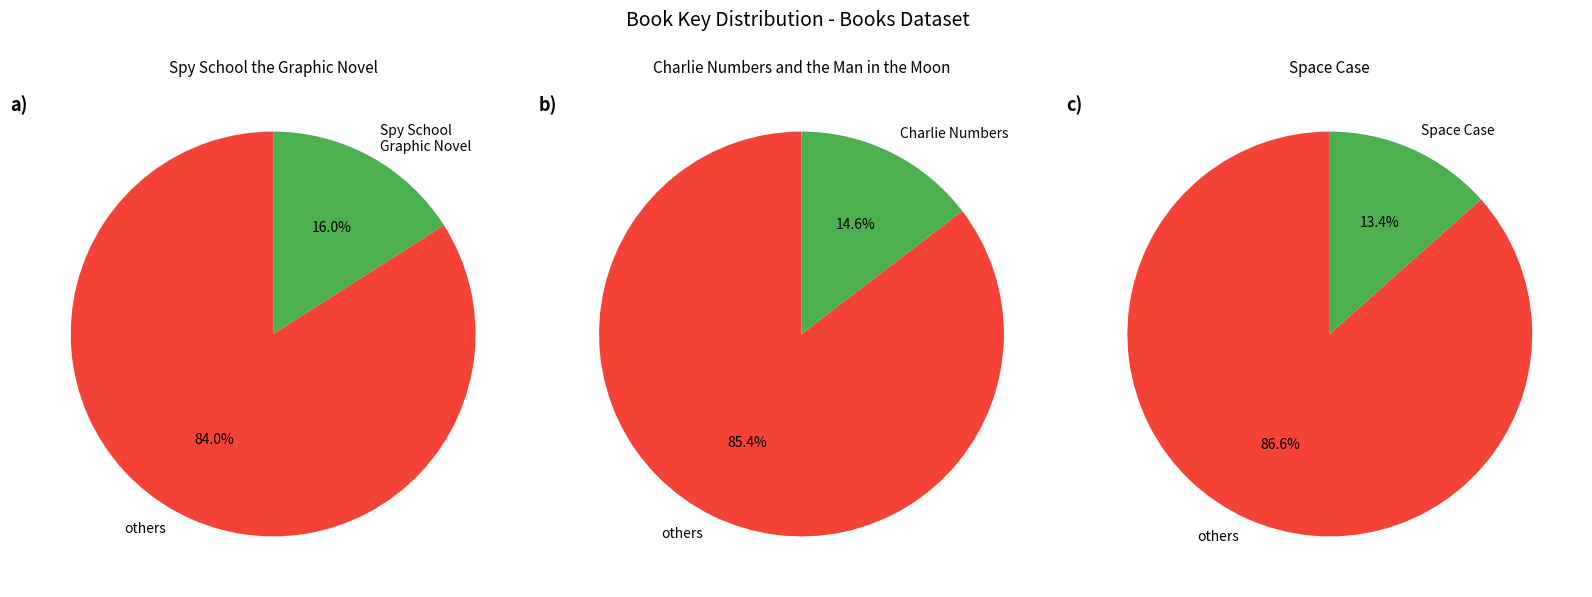

Which slice is the smallest?

Space Case